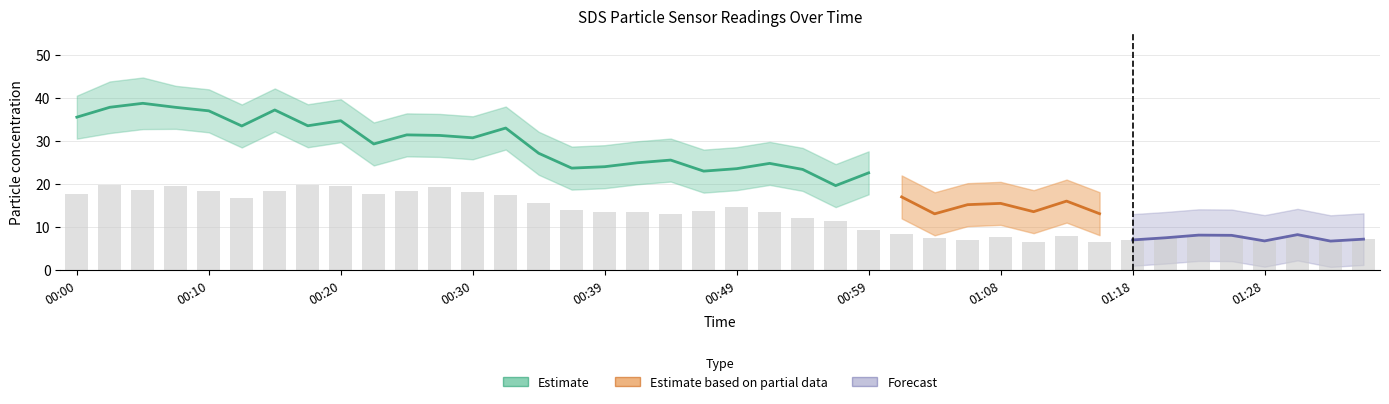

Are the bars grouped side by side (vs. stacked)?

Yes